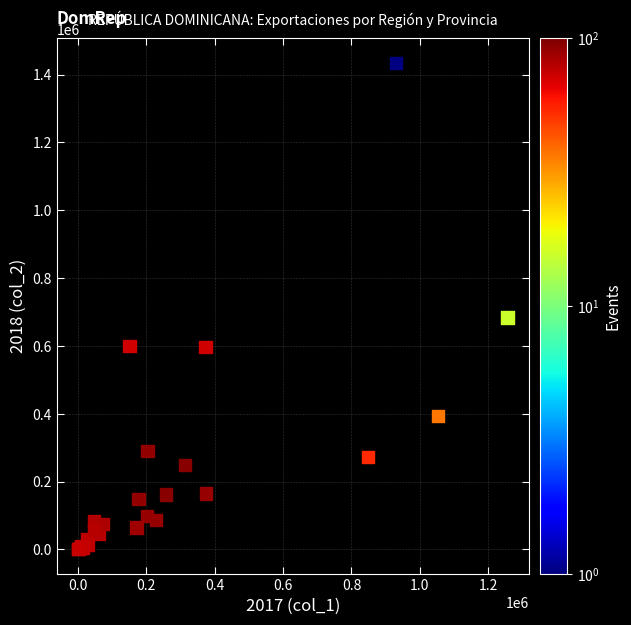

What Y value in the scatter plot is closest to 717600?

683300